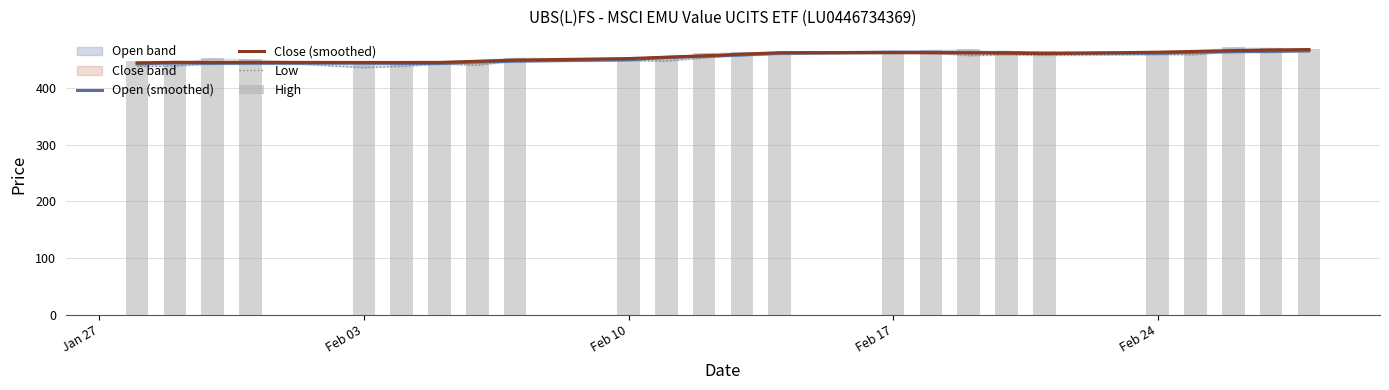

Is it true that Open (smoothed) equals 463.2 at Feb 17?

True